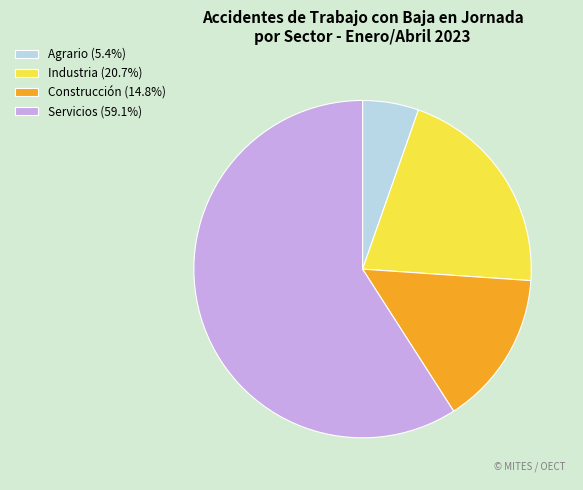

Which category has the biggest portion of the pie?

Servicios